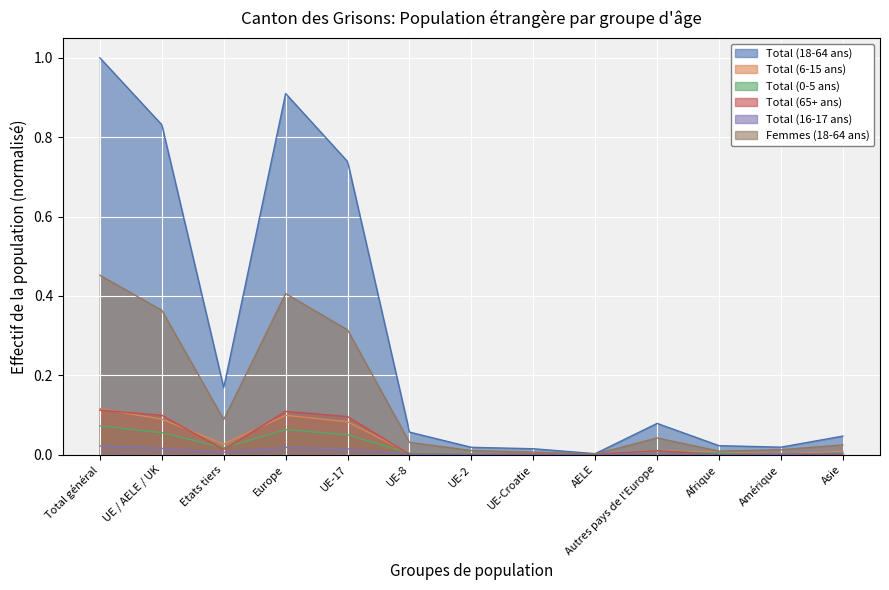

What is the label of the 11th point from the right?

Etats tiers